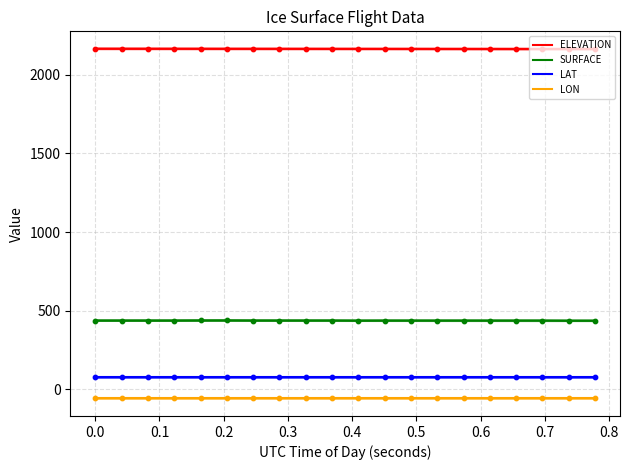

Which series reaches the minimum Y coordinate?

LON